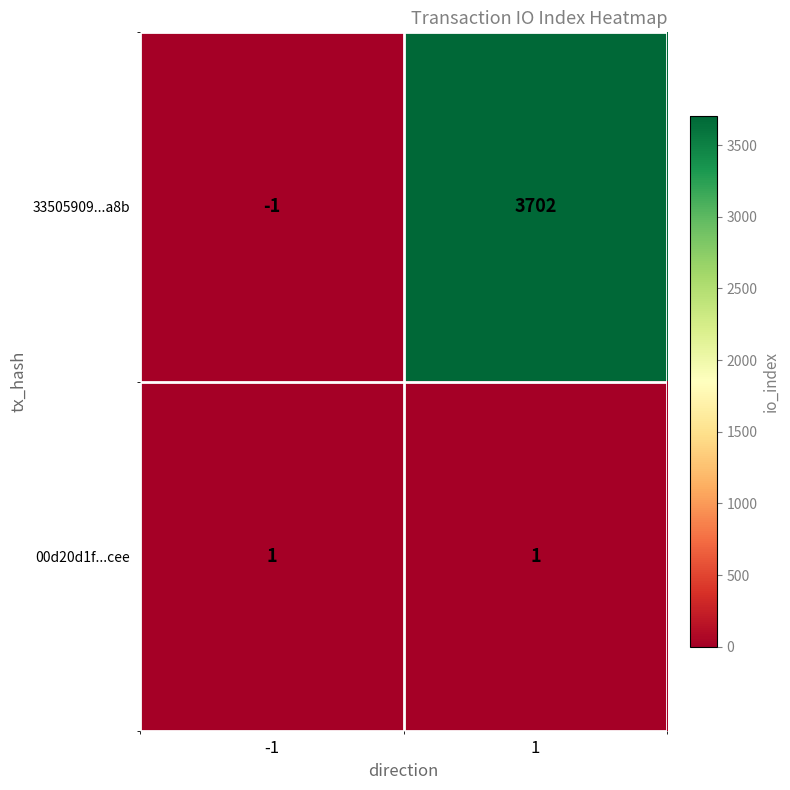

True or false: 00d20d1f...cee has a value of 0 at -1.

False